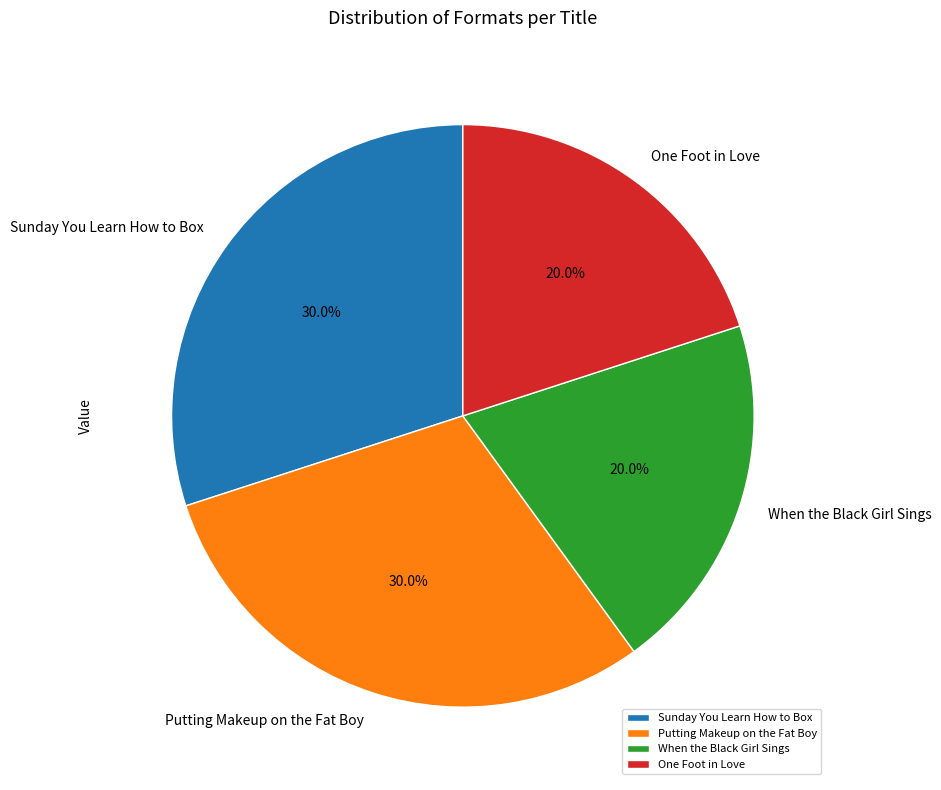

To the nearest percent, what portion does Putting Makeup on the Fat Boy represent?

30%